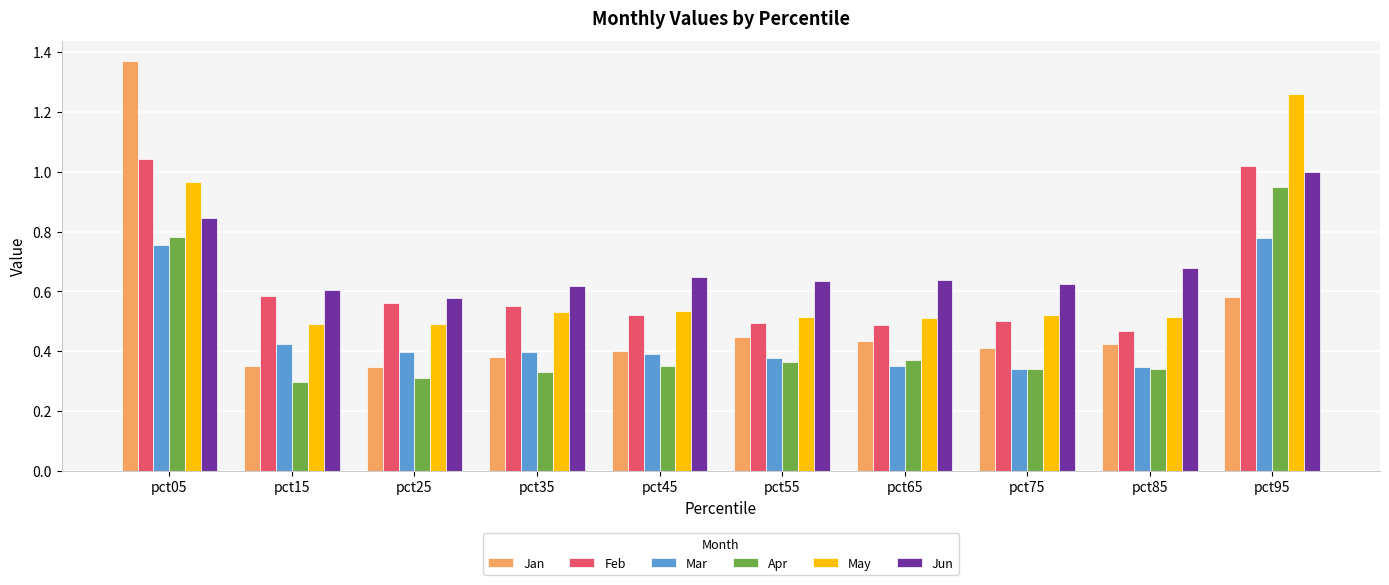

Is it true that Apr equals 0.2 at pct65?

False